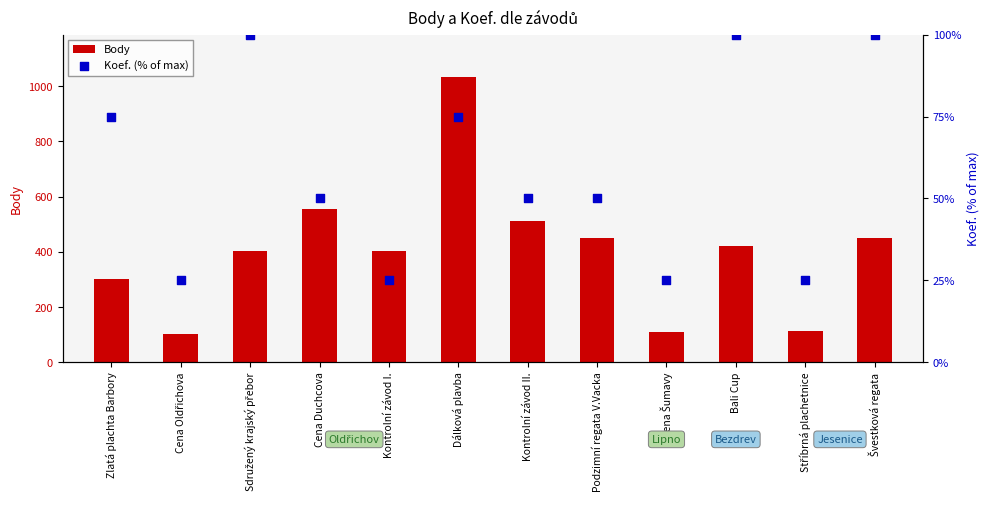

What are all the series names shown in the legend?

Body, Koef. (% of max)